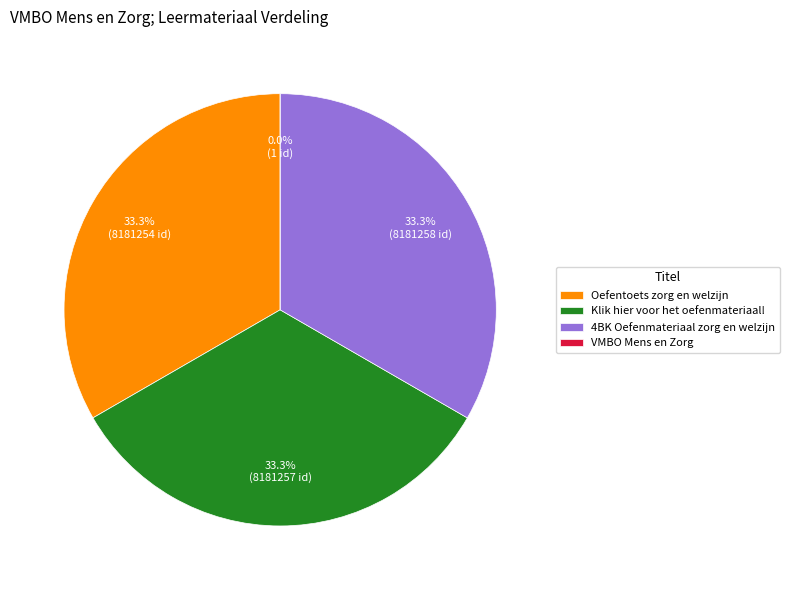

Is the sum of VMBO Mens en Zorg and 4BK Oefenmateriaal zorg en welzijn greater than half?

No